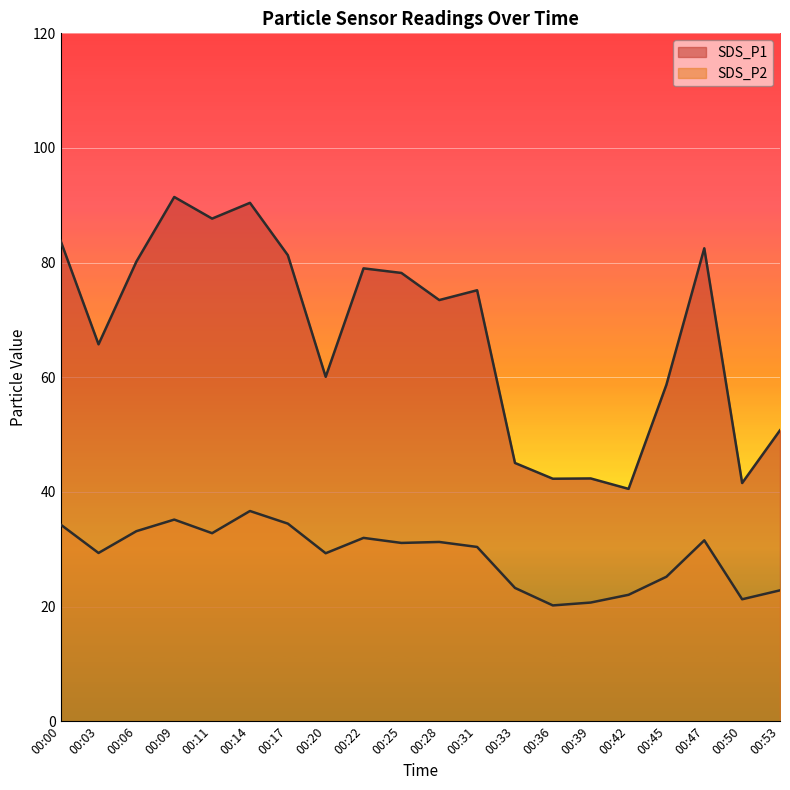

What is the difference between the maximum and second lowest values in the SDS_P1 series?

49.9